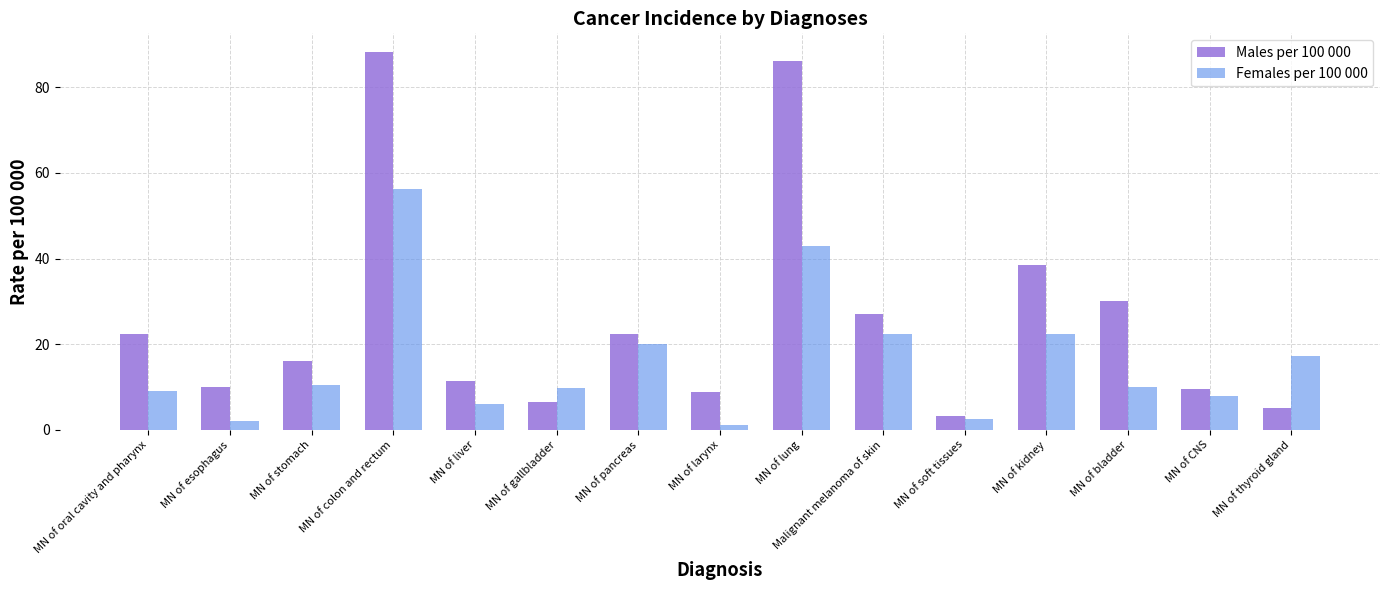

What is the sum of the Males per 100 000 values at MN of stomach and MN of CNS?

25.6